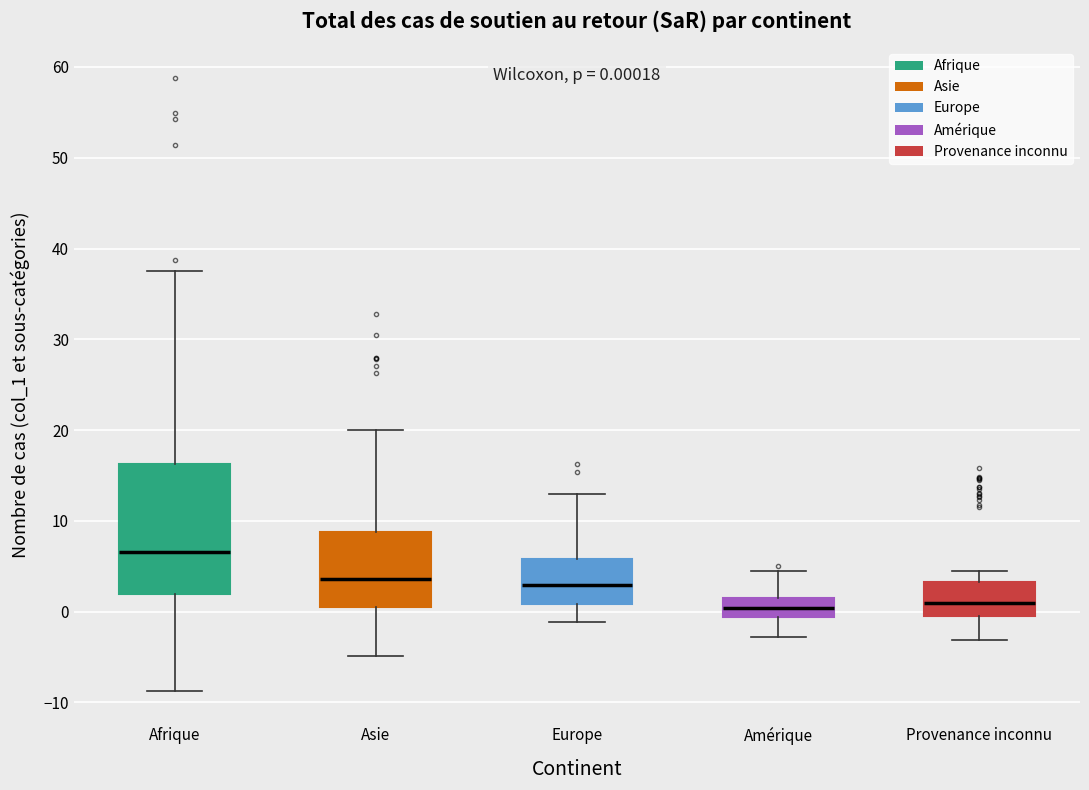

Which box is the tallest, from its lower edge to its upper edge?

Afrique